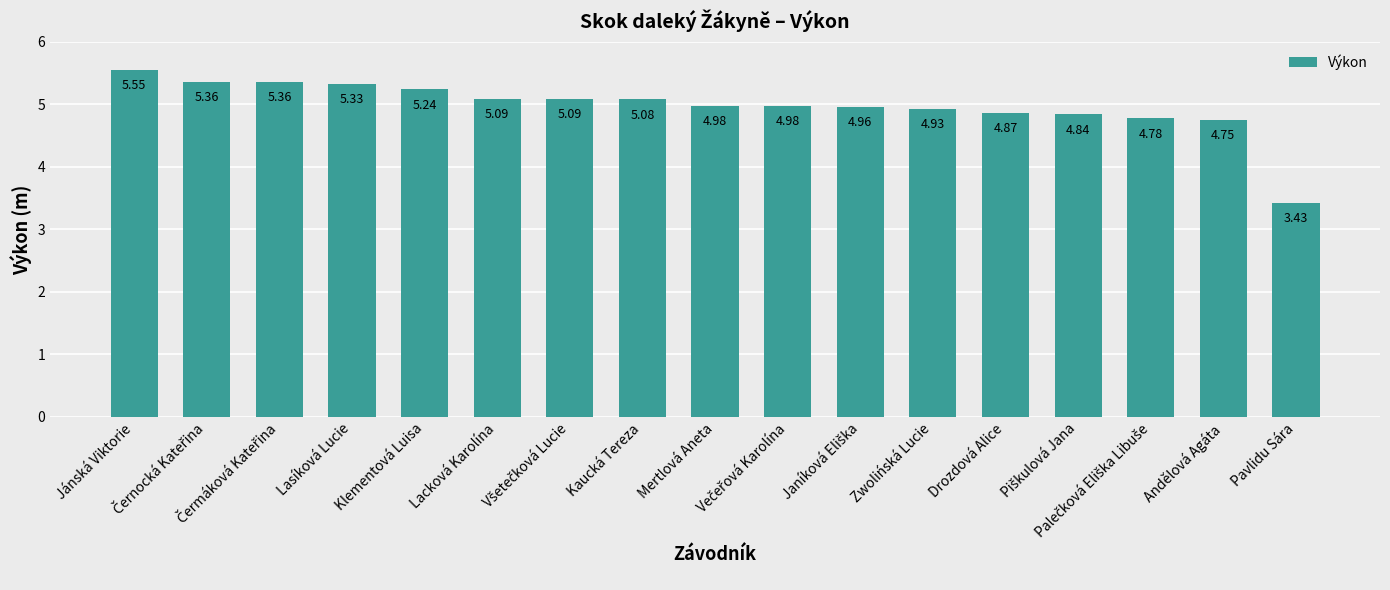

How many bars are there in total?

17